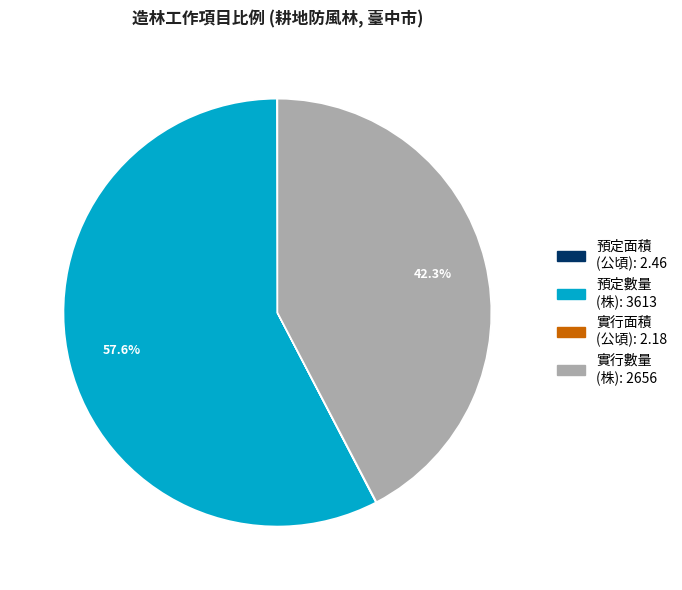

Which category has the biggest portion of the pie?

造林工作-預定數量(全年度)-數量(單位:株)